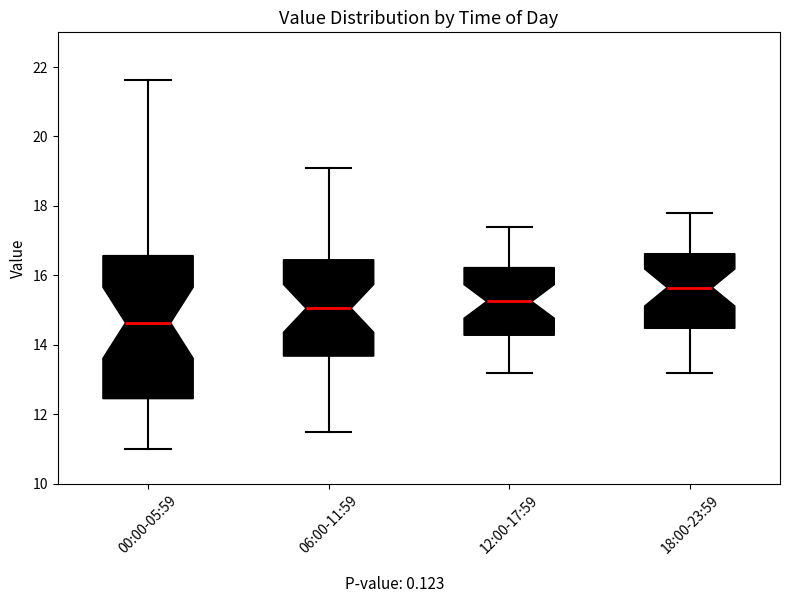

Which box has the lowest median line?

00:00-05:59